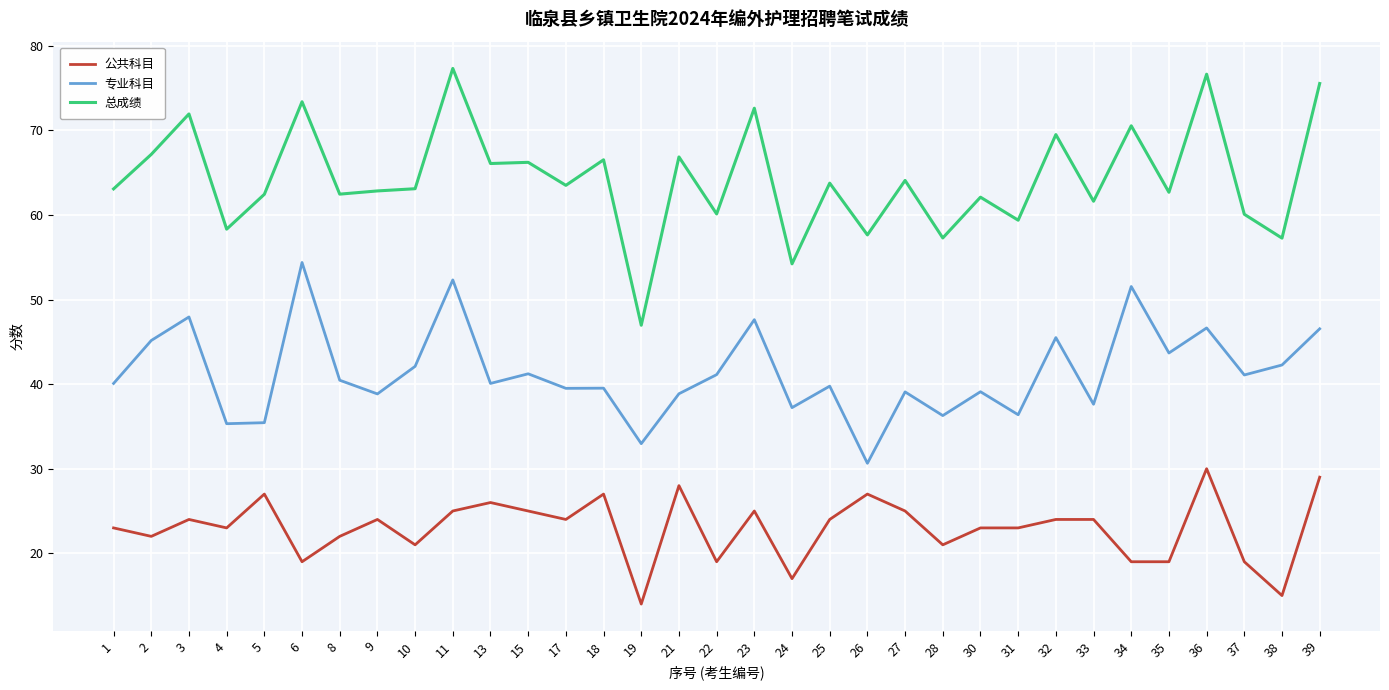

Is it true that 公共科目 equals 4.3 at 19?

False